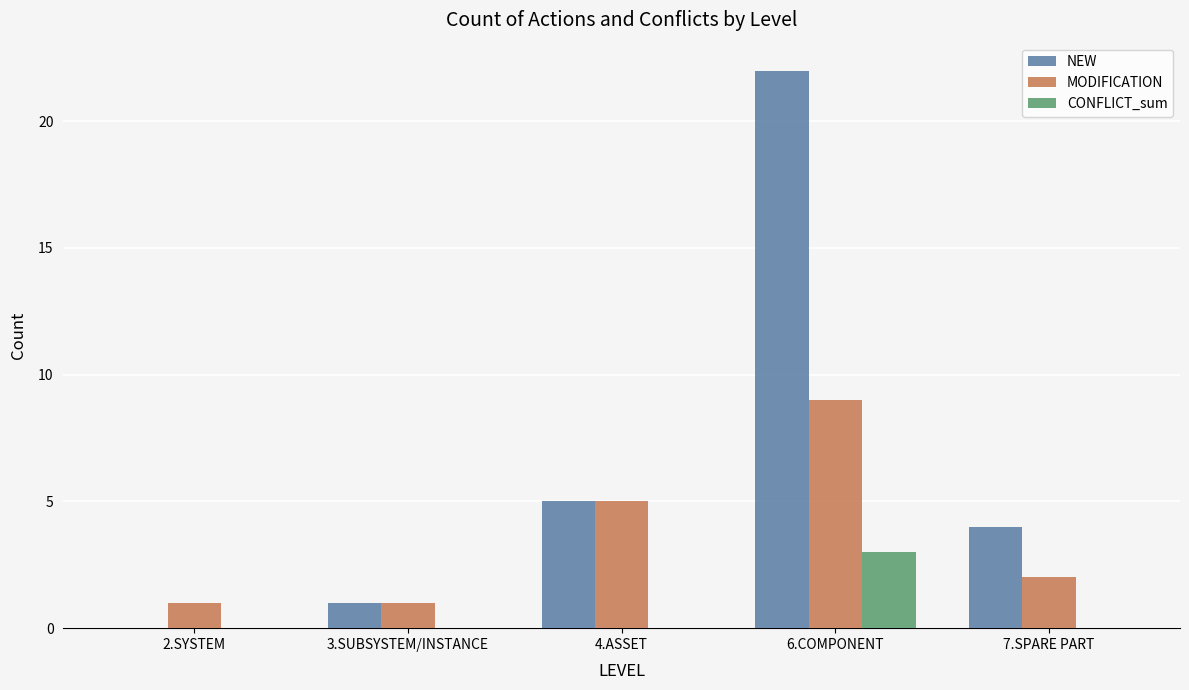

Reading left to right, extract all data points from this chart.

NEW: 2.SYSTEM=0	3.SUBSYSTEM/INSTANCE=1	4.ASSET=5	6.COMPONENT=22	7.SPARE PART=4
MODIFICATION: 2.SYSTEM=1	3.SUBSYSTEM/INSTANCE=1	4.ASSET=5	6.COMPONENT=9	7.SPARE PART=2
CONFLICT_sum: 2.SYSTEM=0	3.SUBSYSTEM/INSTANCE=0	4.ASSET=0	6.COMPONENT=3	7.SPARE PART=0